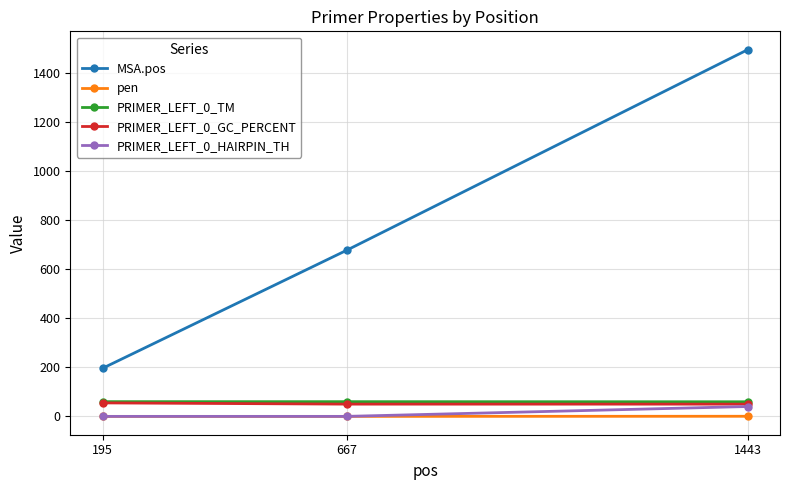

What is the value of the pen point at the 3rd from the left?

0.5